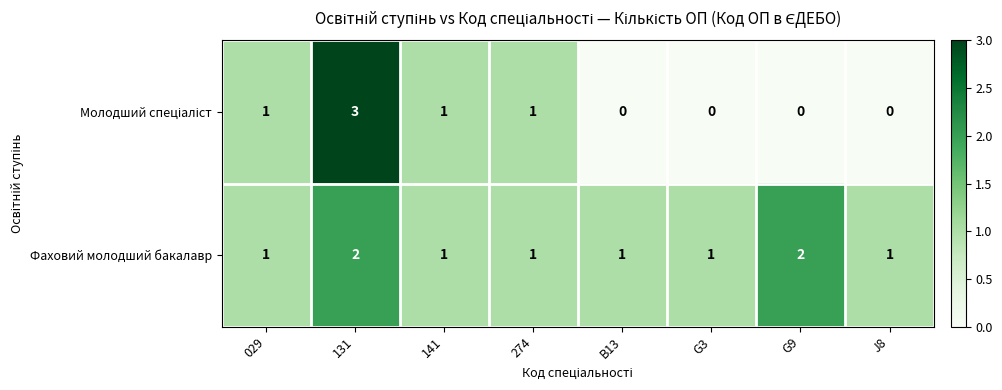

The Фаховий молодший бакалавр series shows 1 at G9. True or false?

False